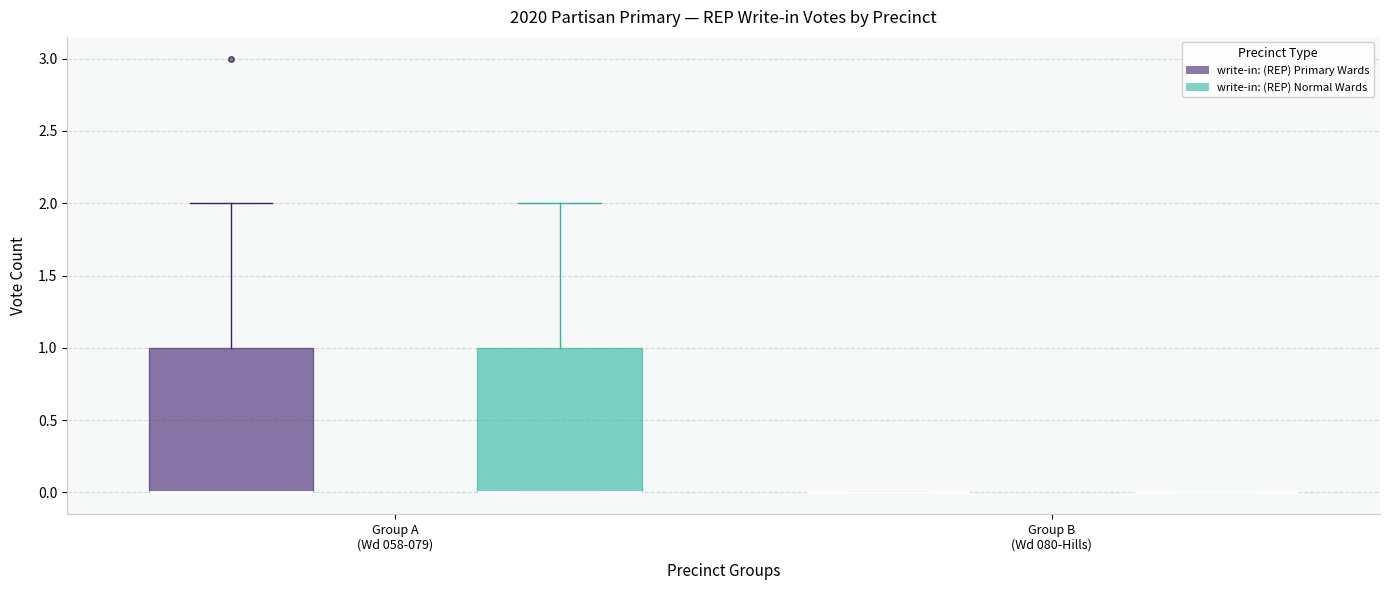

Reading left to right, transcribe this box plot: for each box, give where its median line is, the range the box spans, and where its two whiskers end, as read against the y-axis. The values are not printed on the chart, so give them approximately, as read against the axis.

Group A (Wd 058-079) (write-in: (REP) Primary Wards): median 0 (drawn on the box's lower edge), box 0 to 1, whiskers 0 to 2
Group A (Wd 058-079) (write-in: (REP) Normal Wards): median 0 (drawn on the box's lower edge), box 0 to 1, whiskers 0 to 2
Group B (Wd 080-Hills) (write-in: (REP) Primary Wards): box collapsed to a line at 0, whiskers 0 to 0
Group B (Wd 080-Hills) (write-in: (REP) Normal Wards): box collapsed to a line at 0, whiskers 0 to 0